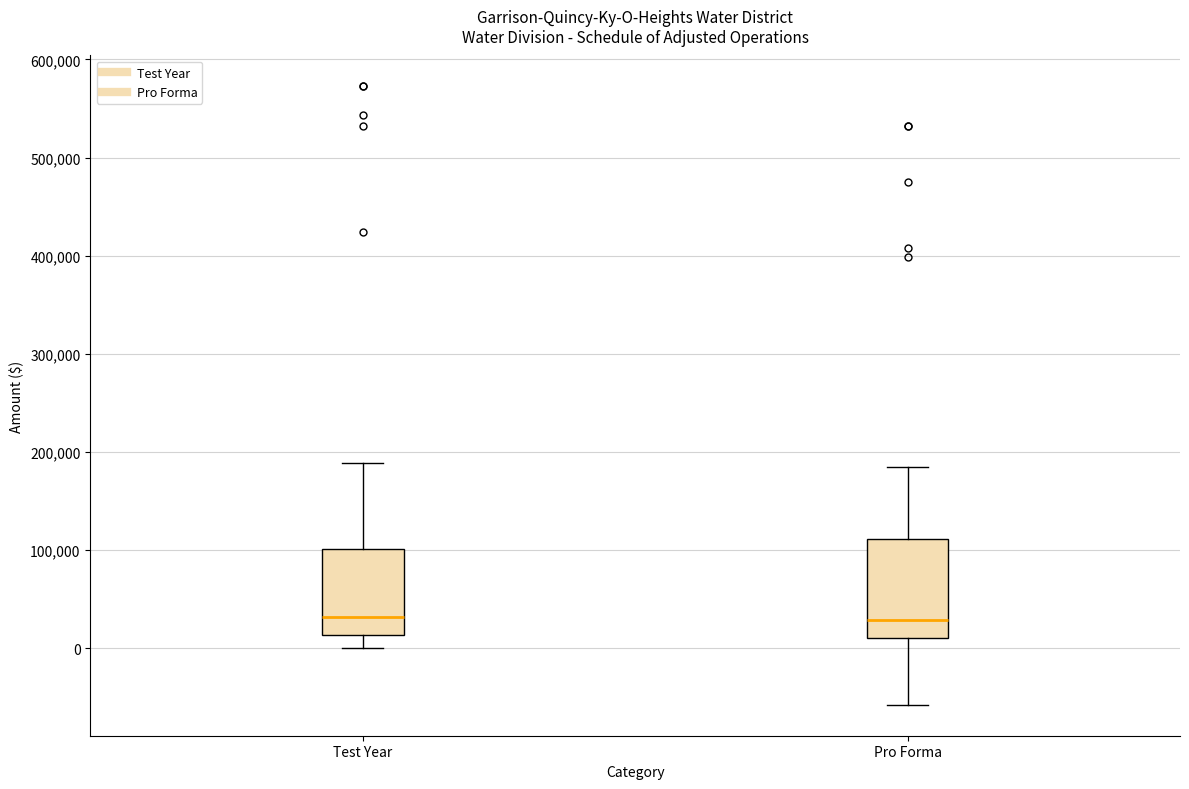

Reading left to right, transcribe this box plot: for each box, give where its median line is, the range the box spans, and where its two whiskers end, as read against the y-axis. The values are not printed on the chart, so give them approximately, as read against the axis.

Test Year: median 30000, box 10000 to 100000, whiskers 0 to 190000
Pro Forma: median 30000, box 10000 to 110000, whiskers -60000 to 190000